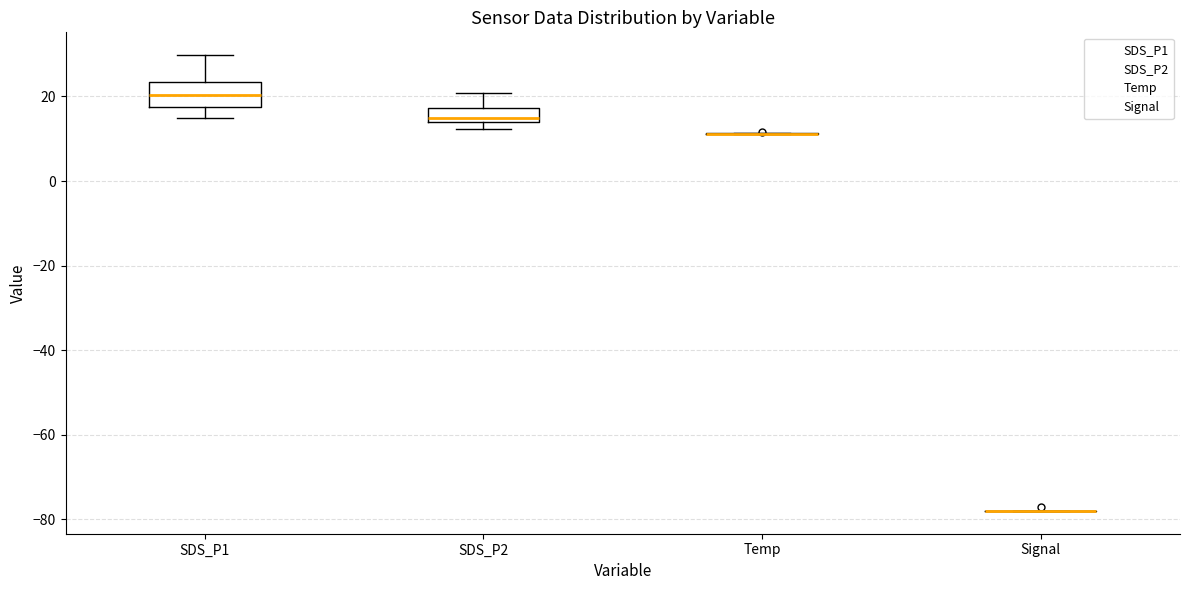

Which box is the tallest, from its lower edge to its upper edge?

SDS_P1